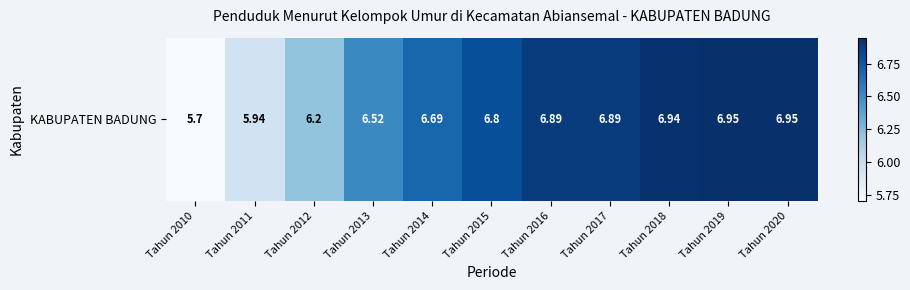

What is the change in value from Tahun 2014 to Tahun 2019?

+0.3